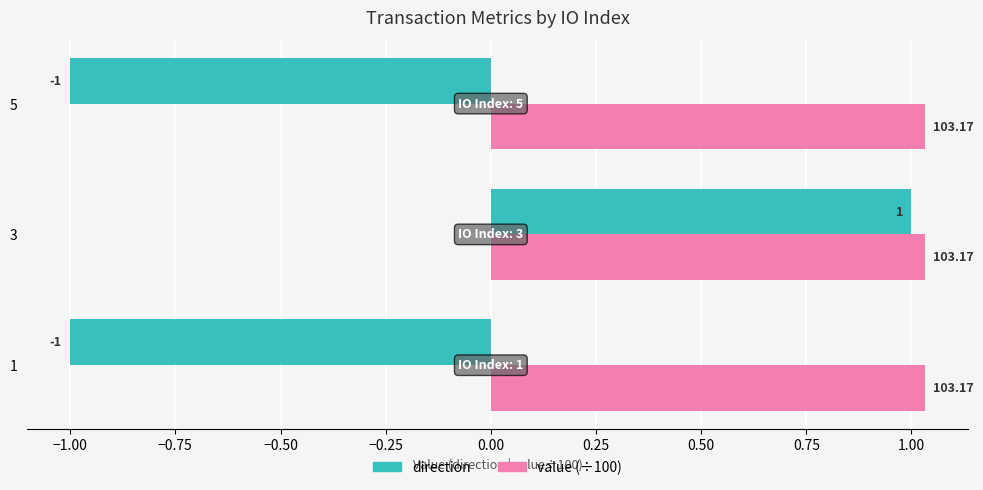

At 5, list the series in order from smallest to largest.

direction, value (÷100)